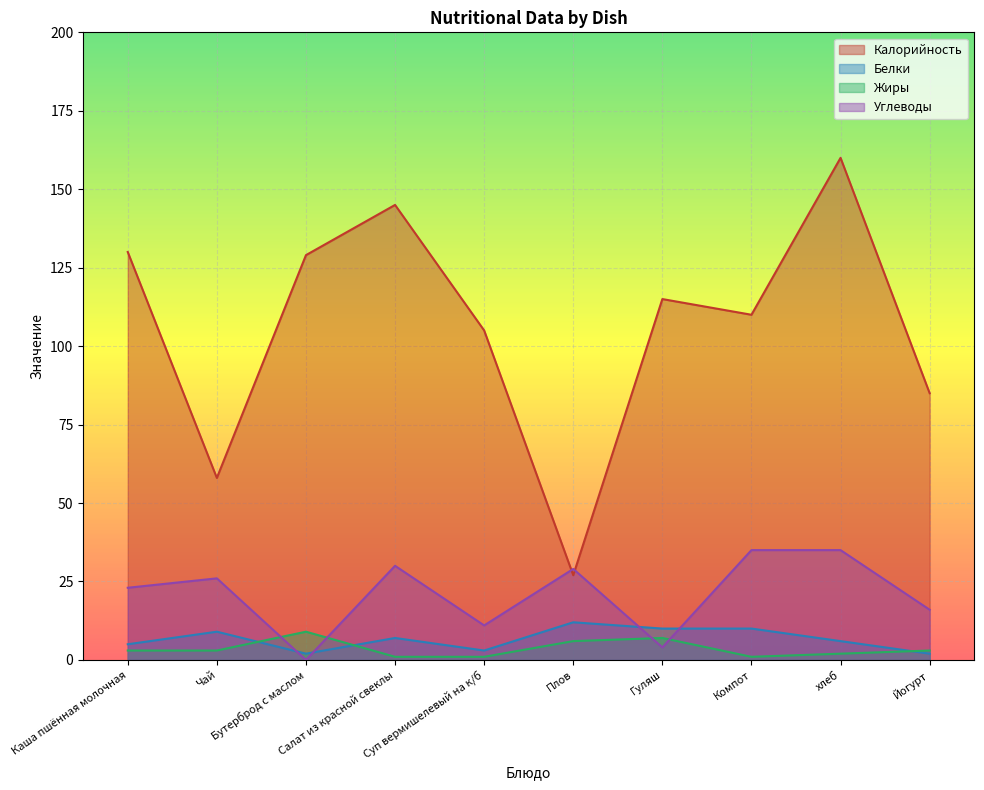

True or false: Калорийность and Жиры intersect in this chart.

False